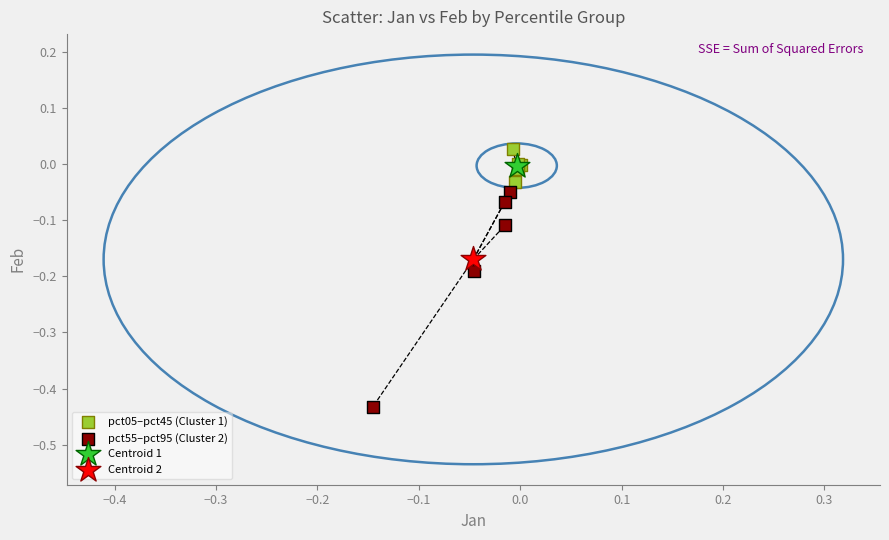

What are all the series names shown in the legend?

pct05–pct45 (Cluster 1), pct55–pct95 (Cluster 2), Centroid 1, Centroid 2